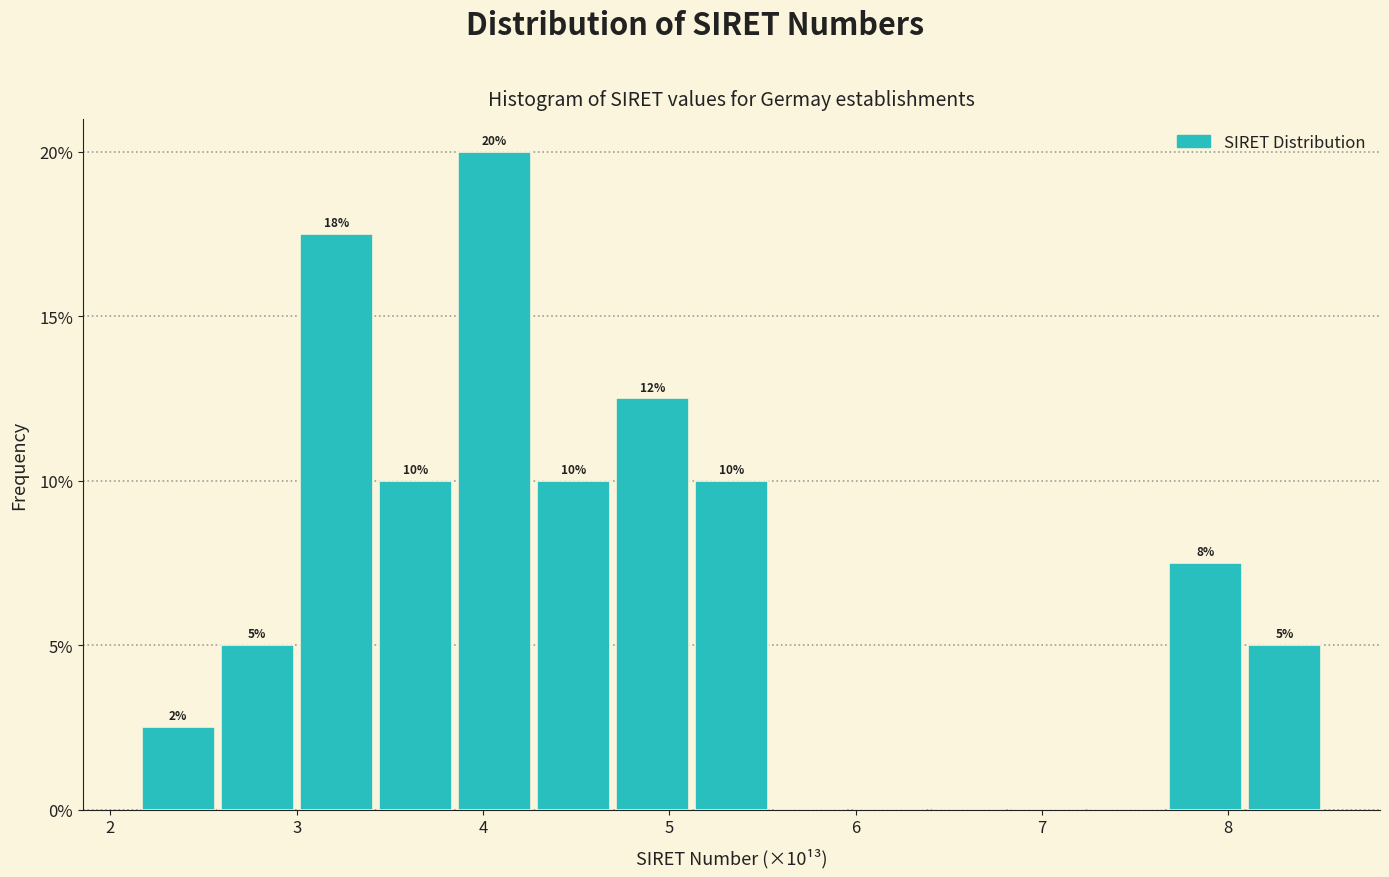

Which range on the x-axis has the tallest bar?

3.8 to 4.3